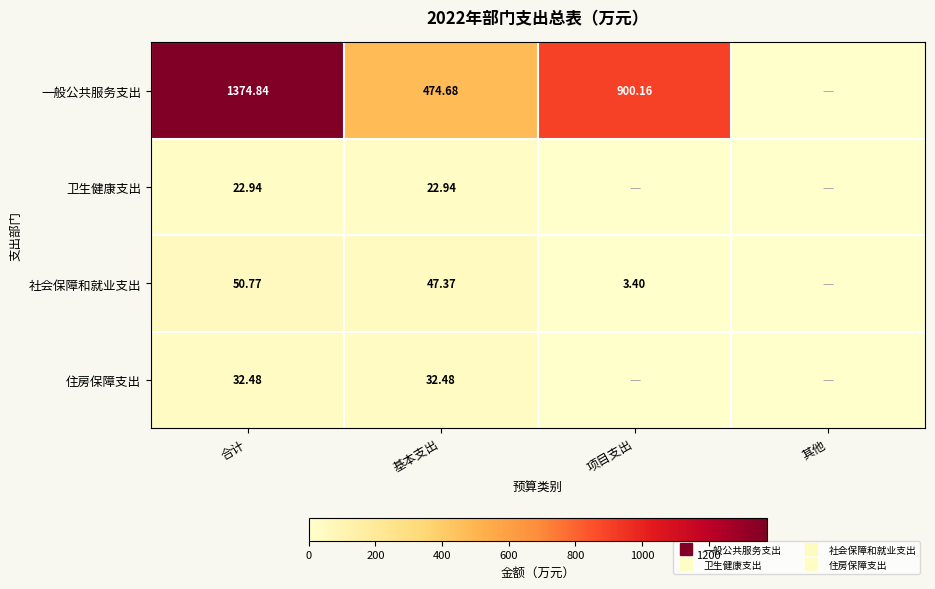

Which category has the lowest value across all series?

其他